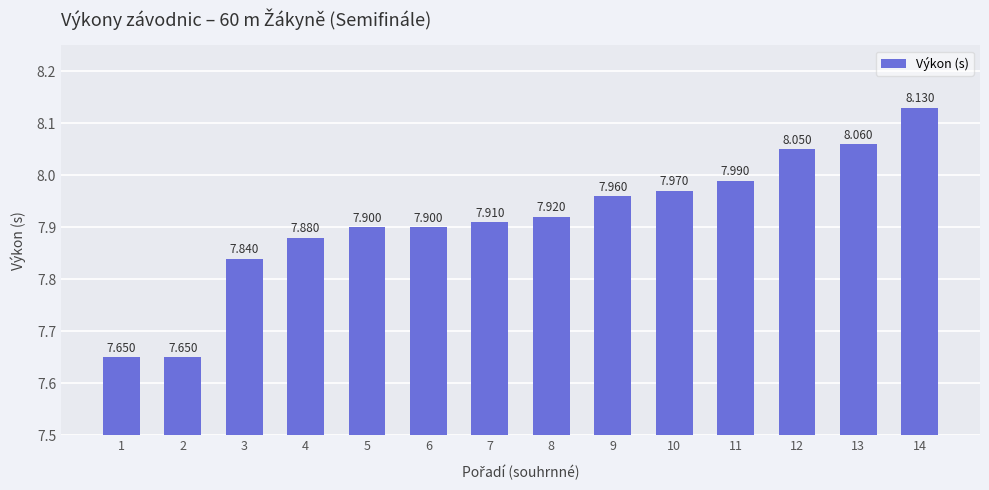

What is the greatest value displayed?

8.1